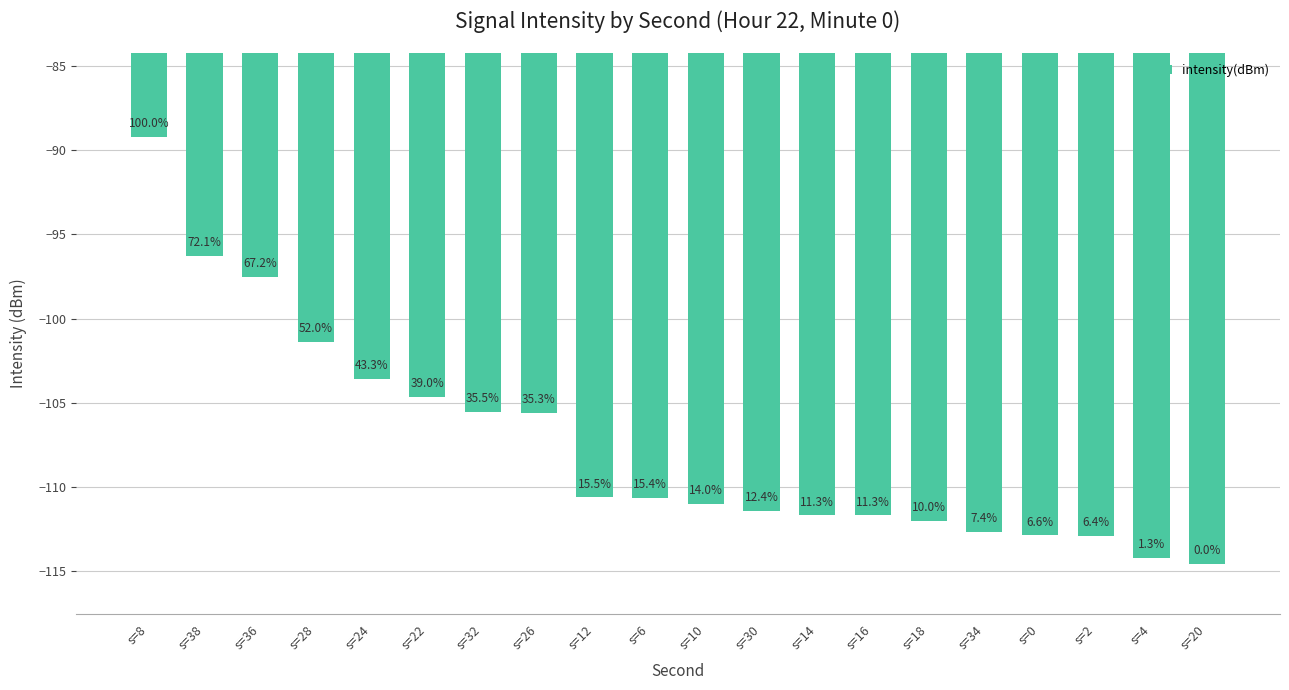

Are the bars horizontal?

No